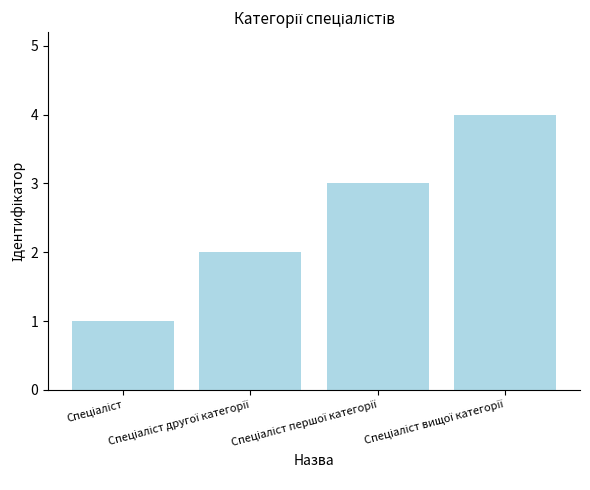

What is the sum of all values?

10